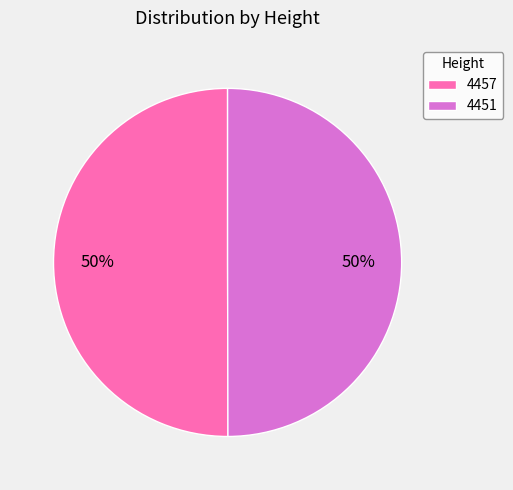

Approximately how many times larger is the value at 4457 compared to 4451?

1.0